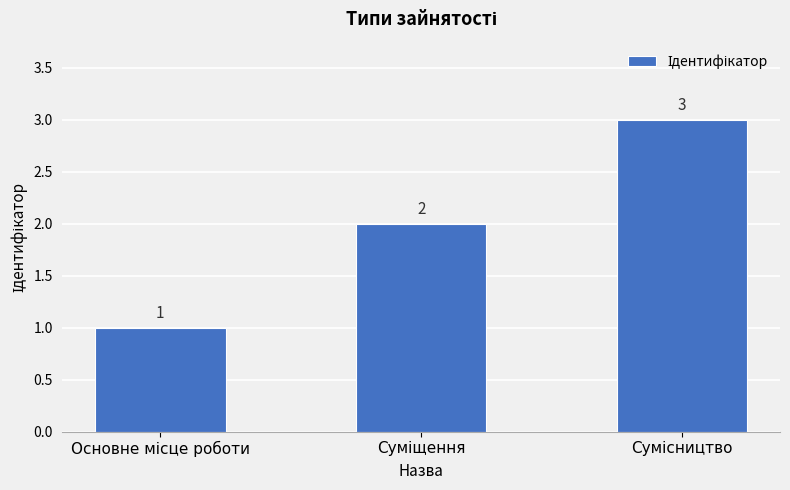

What is the sum of all values?

6